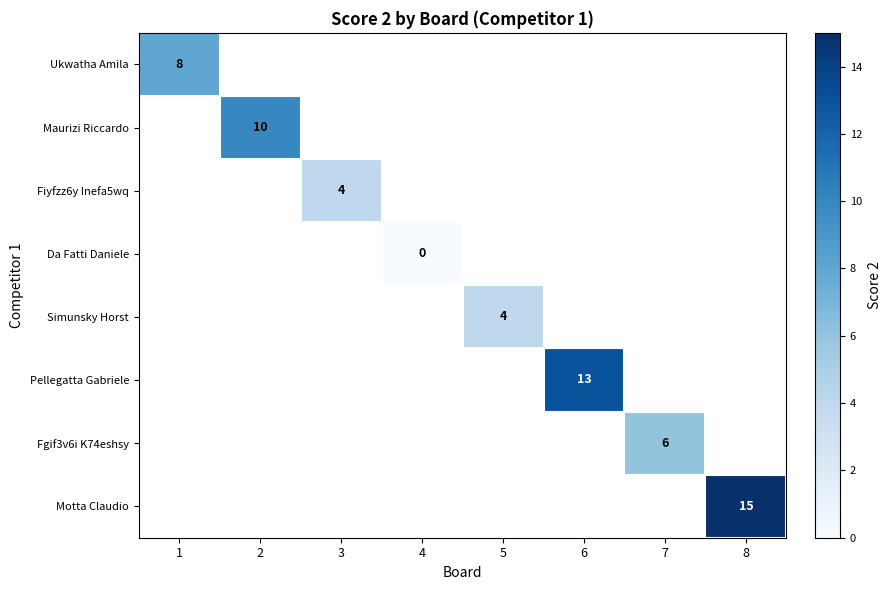

What is the greatest value displayed?

15.0